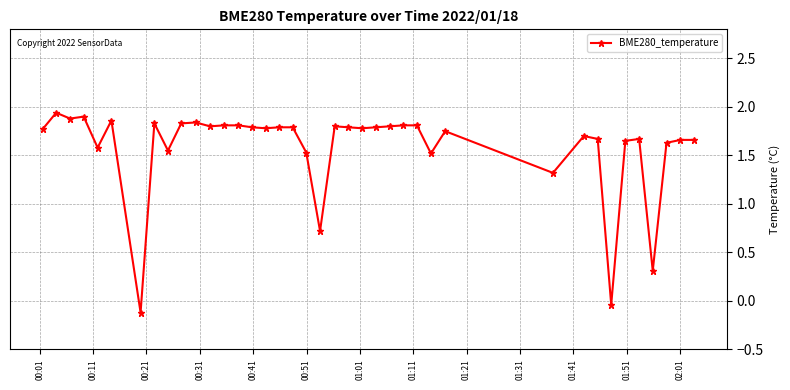

What is the value of the 36th point from the left?

0.3